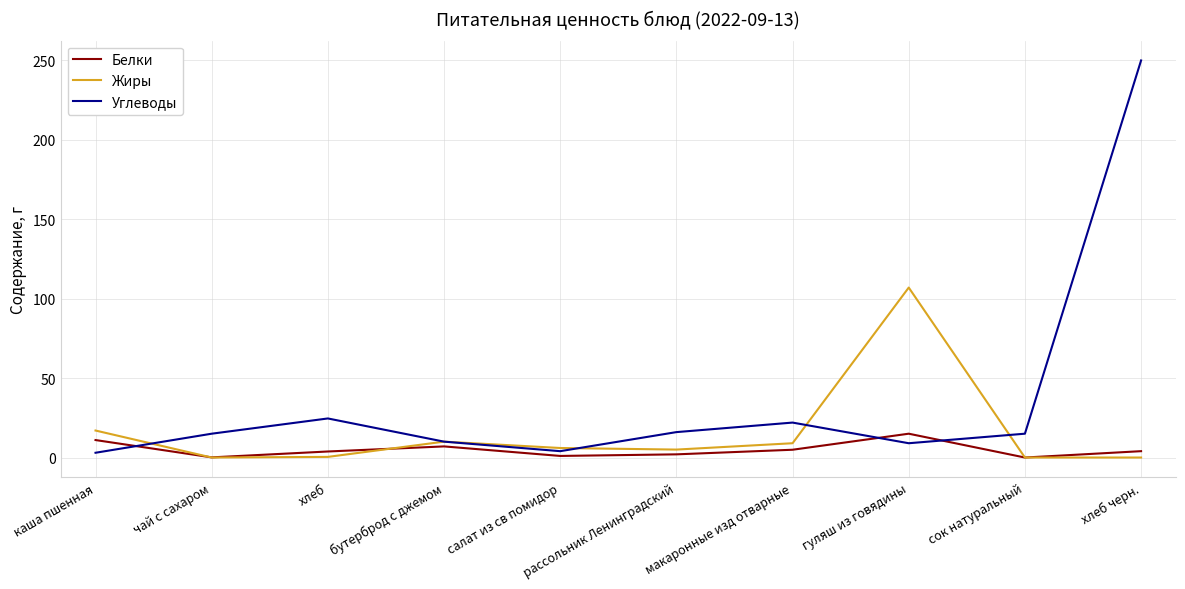

What is the difference between the maximum and minimum values in the Жиры series?

107.0